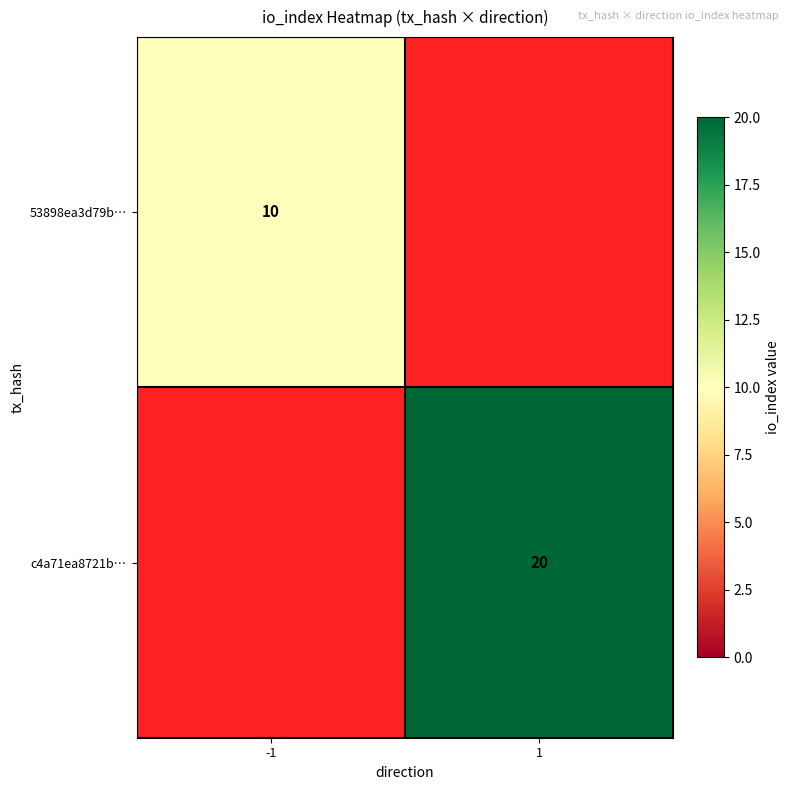

What is the difference between the c4a71ea8721b… values at 1 and -1?

20